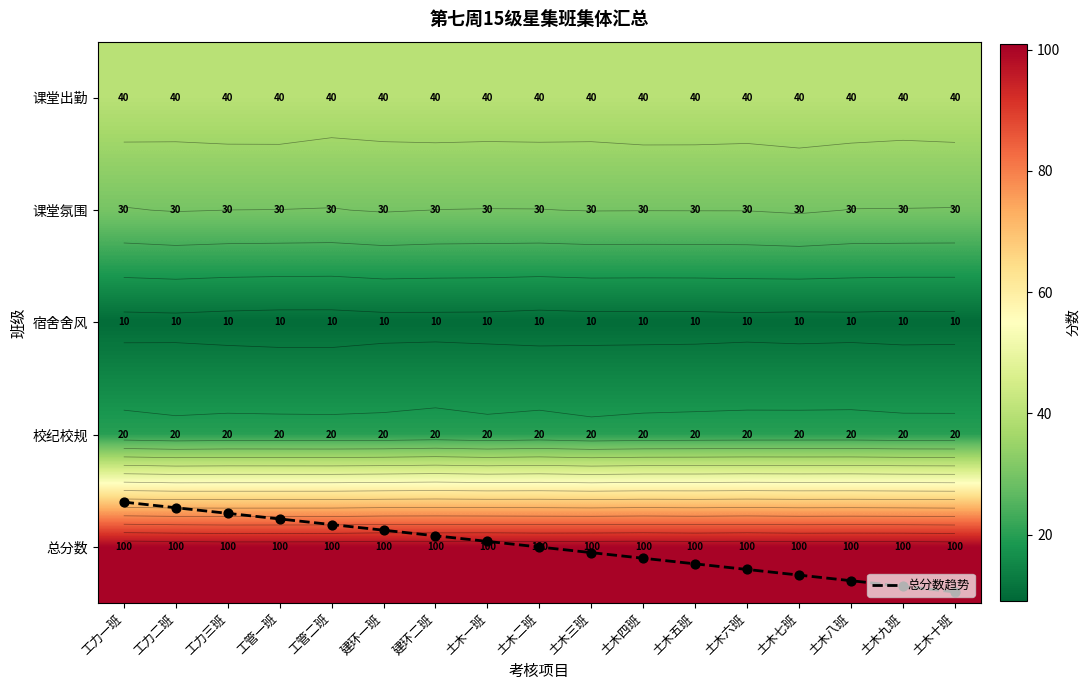

Is the value of 总分数 at 土木九班 greater than the value of 宿舍舍风 at 土木一班?

Yes